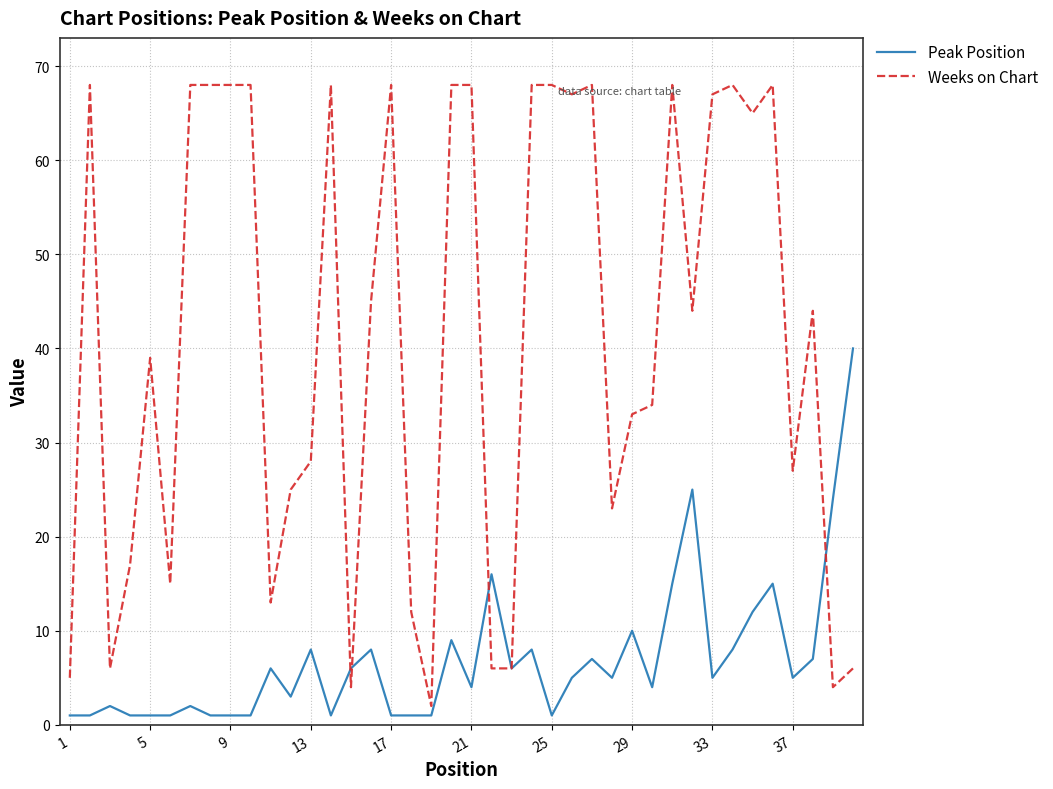

What is the highest value of the Peak Position series?

40